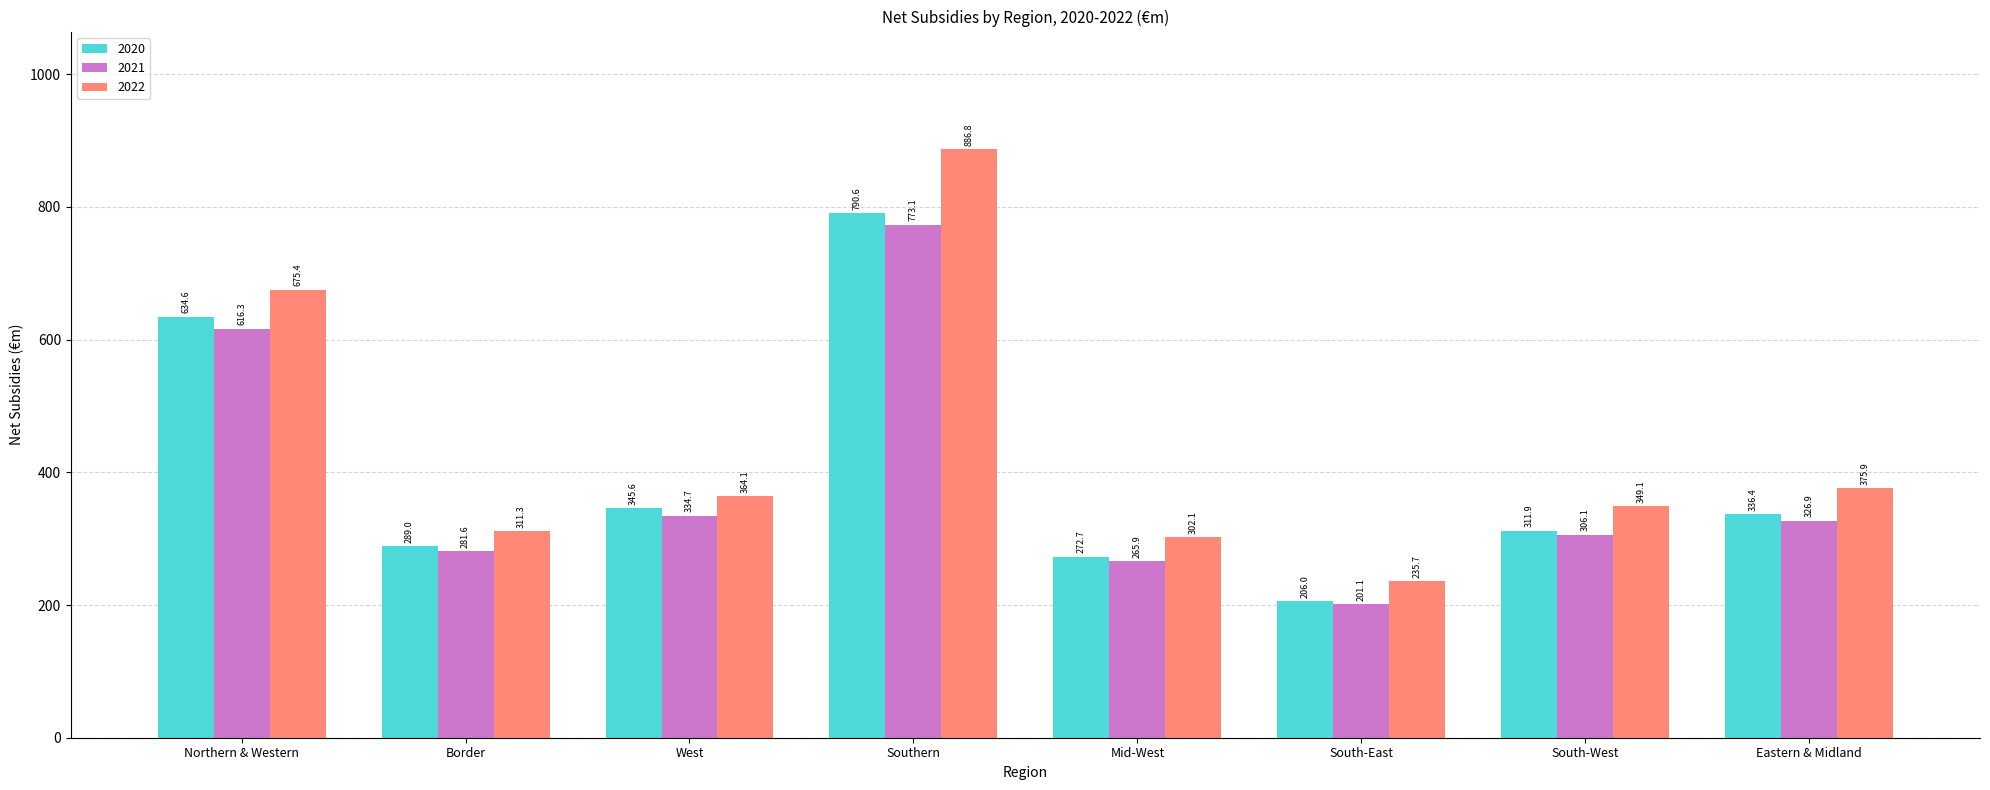

Is the value of 2020 at Mid-West greater than the value of 2022 at Mid-West?

No